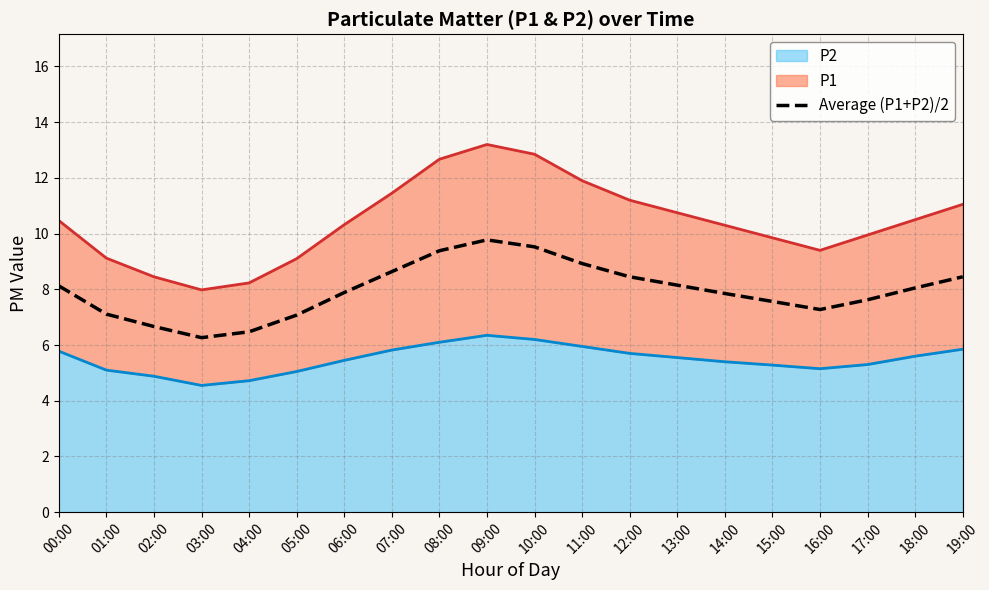

What is the ratio of the value at 13:00 to the value at 07:00?

0.9